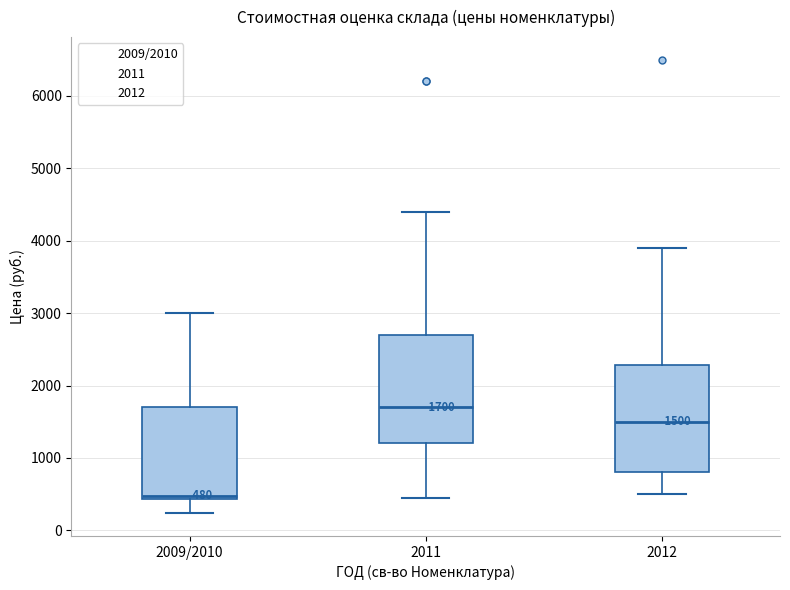

Which box has the highest median line?

2011